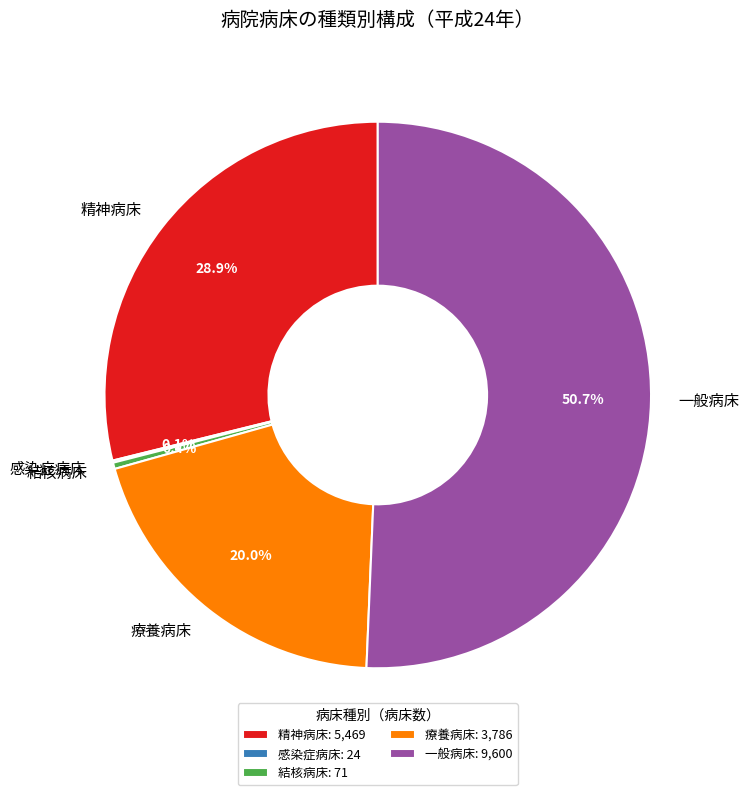

Between 結核病床 and 精神病床, which is larger?

精神病床